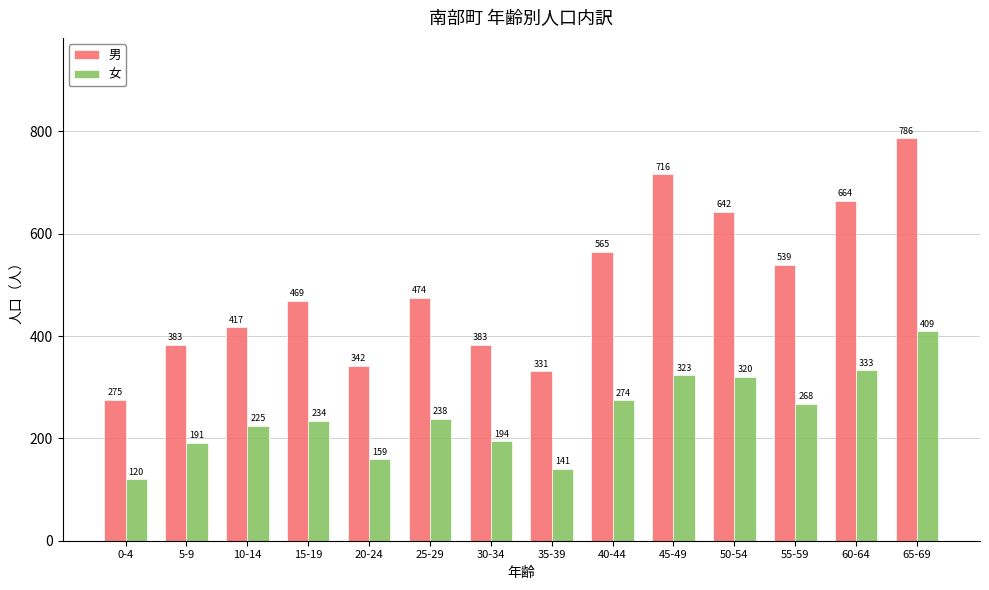

What are all the series names shown in the legend?

男, 女